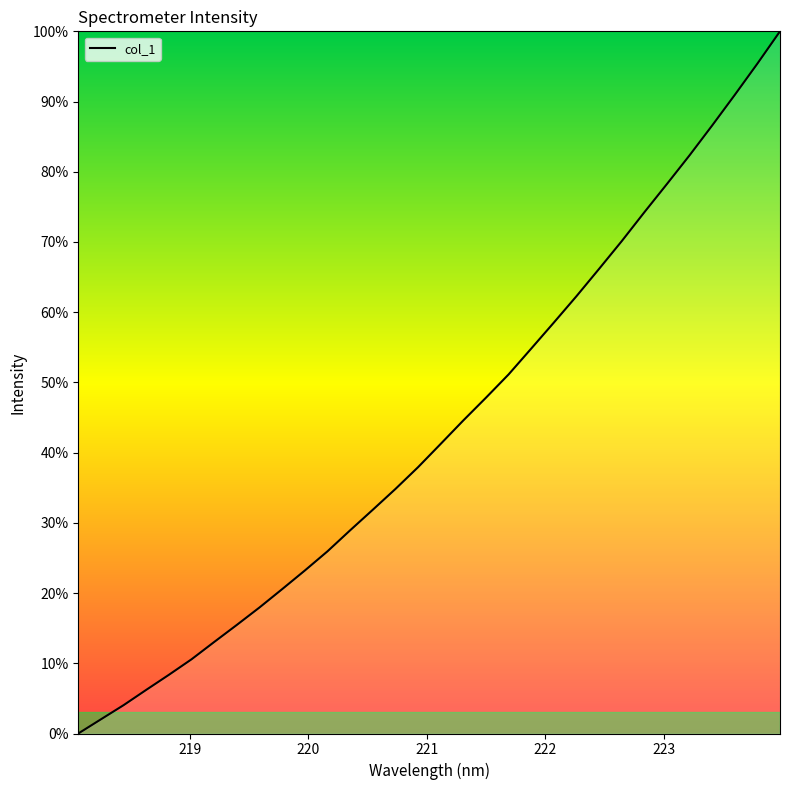

What is the greatest value displayed?

100.0